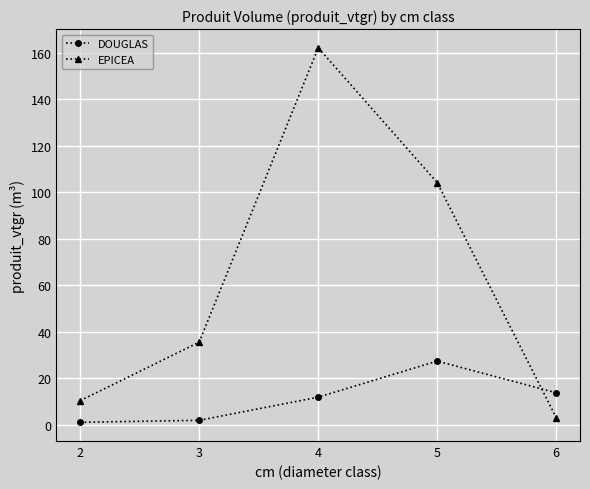

Which series ends up on top after the final intersection of DOUGLAS and EPICEA?

DOUGLAS